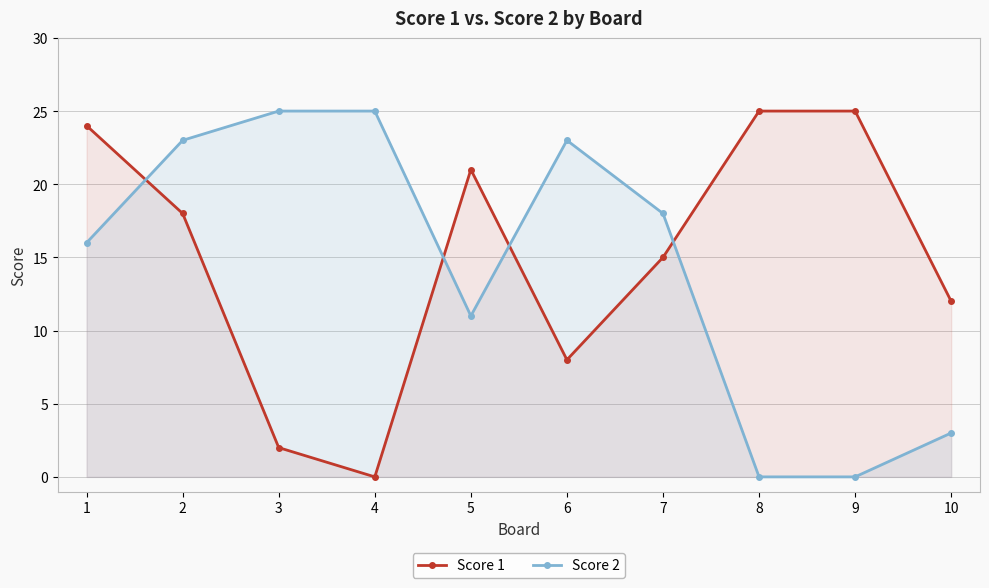

What are all the series names shown in the legend?

Score 1, Score 2